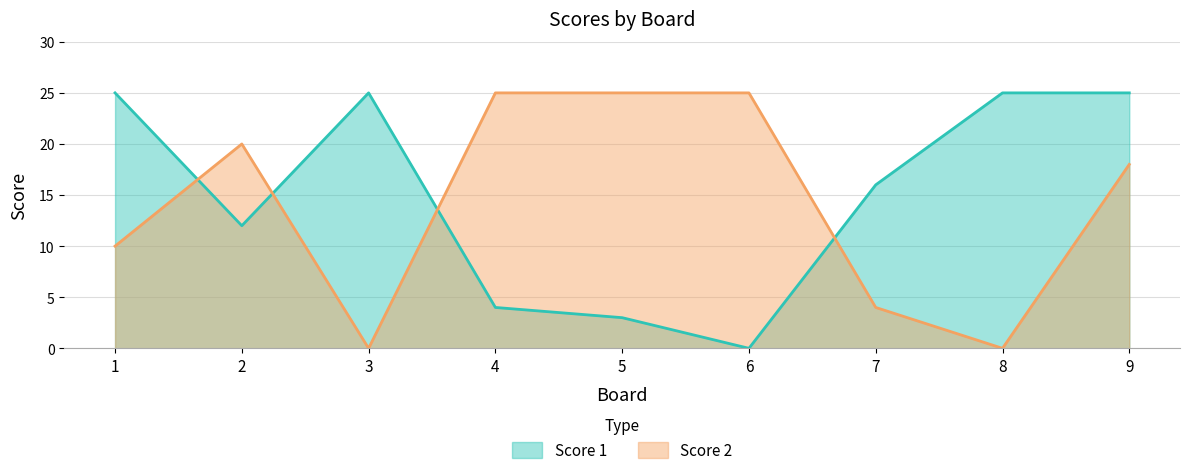

Does the chart display data point markers on the line(s)?

No